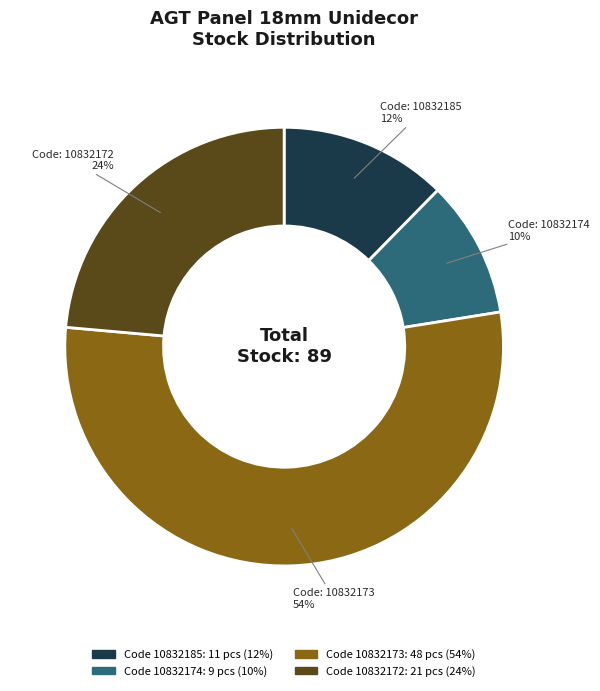

Is there any slice that represents more than half of the pie?

Yes